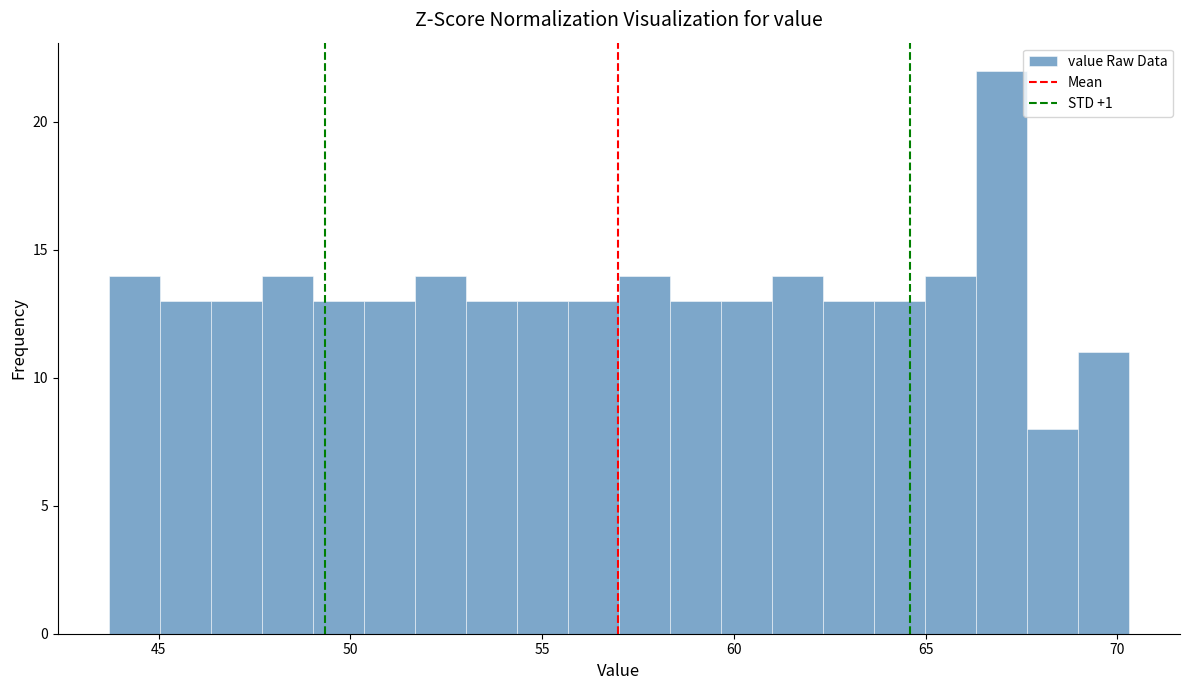

Around what value on the x-axis is the tallest bar? Give the approximate position of its centre, as read against the axis.

67.0